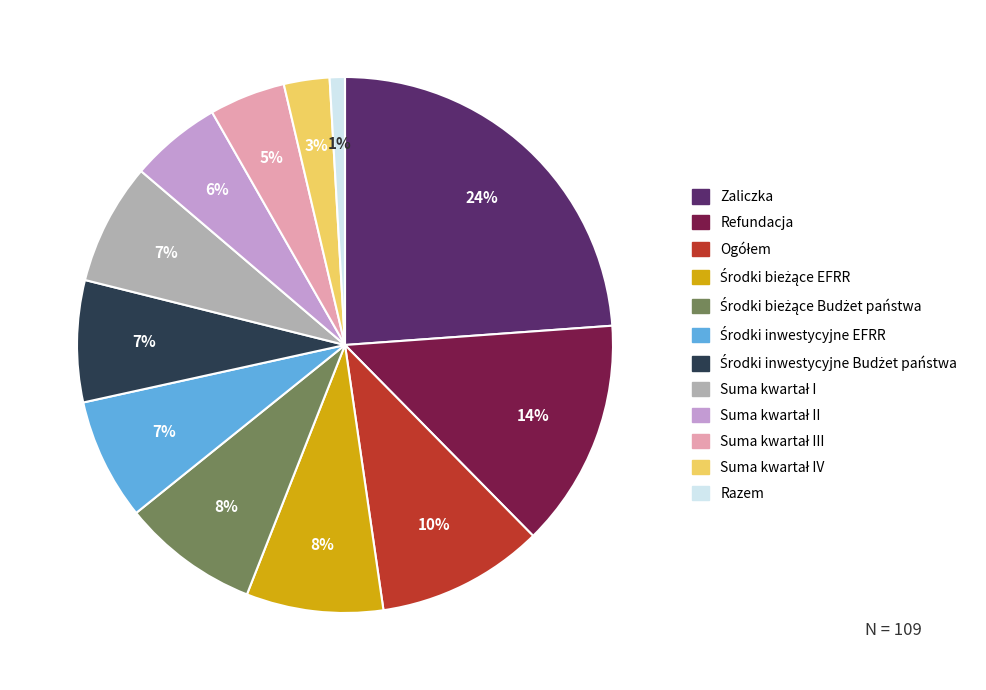

To the nearest percent, what percentage of the pie is Refundacja?

14%